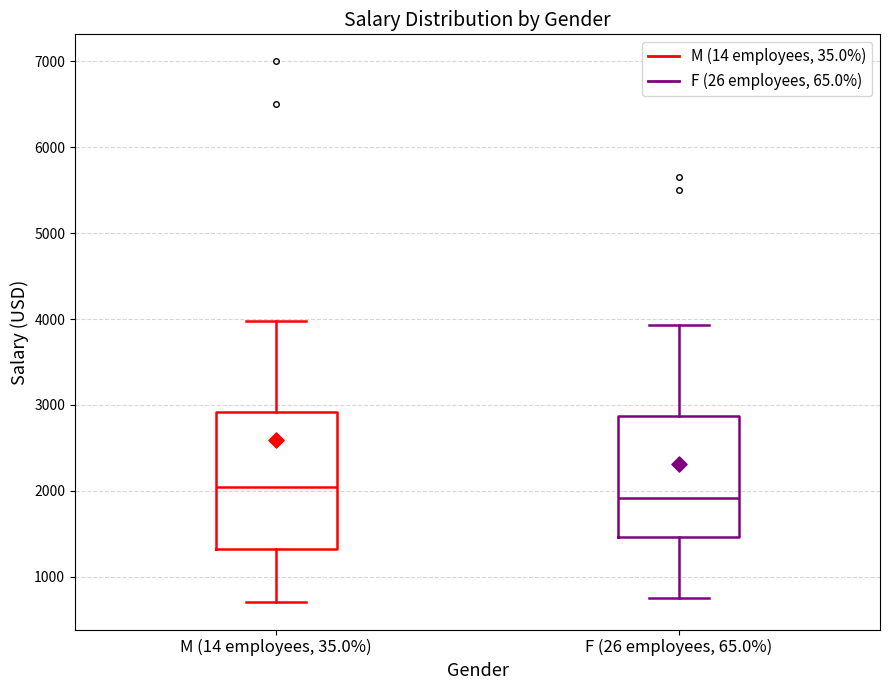

Reading left to right, transcribe this box plot: for each box, give where its median line is, the range the box spans, and where its two whiskers end, as read against the y-axis. The values are not printed on the chart, so give them approximately, as read against the axis.

M (14 employees, 35.0%): median 2000, box 1300 to 2900, whiskers 700 to 4000
F (26 employees, 65.0%): median 1900, box 1500 to 2900, whiskers 800 to 3900